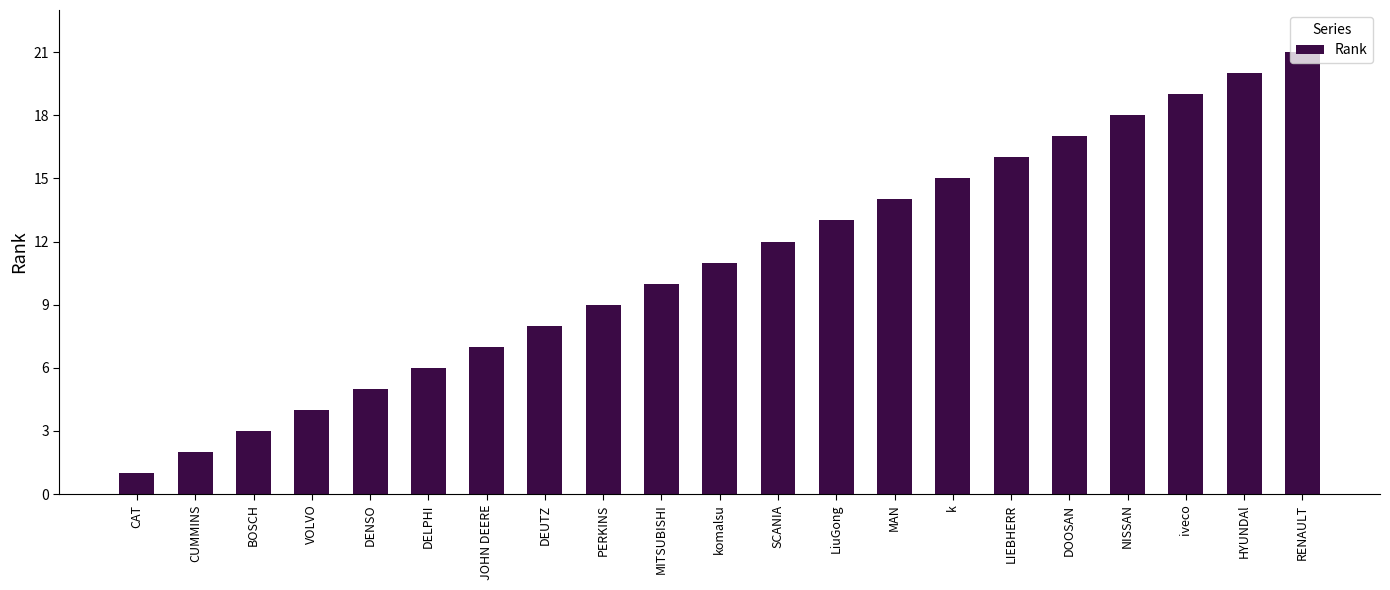

Between MITSUBISHI and LIEBHERR, which is larger?

LIEBHERR